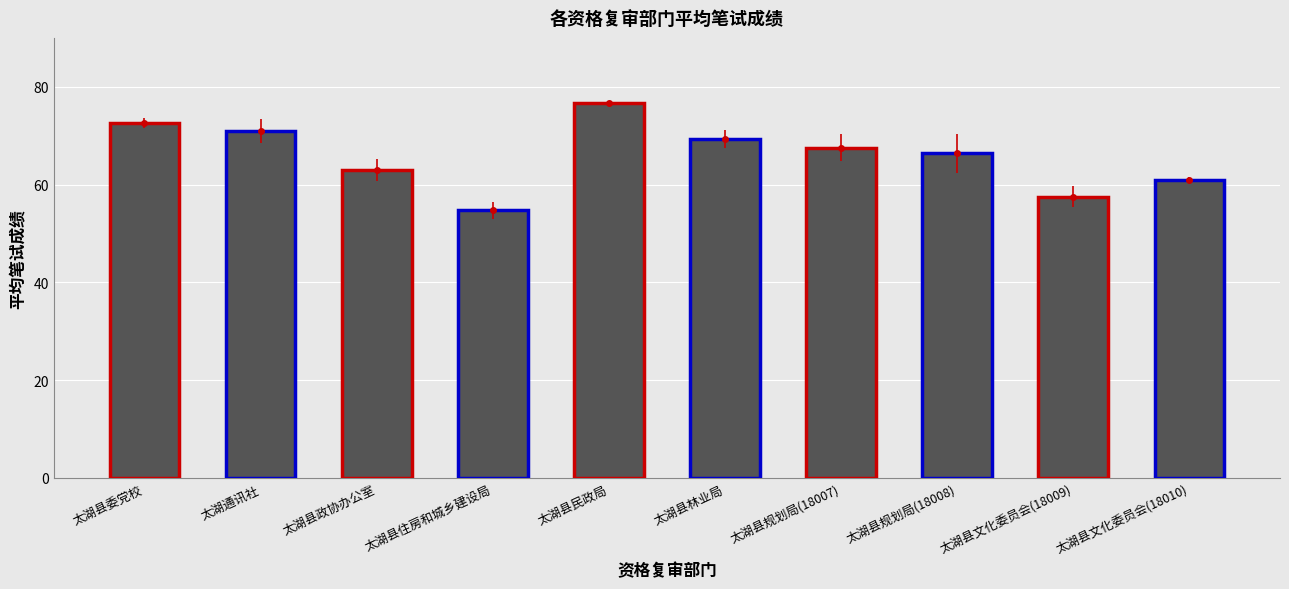

The value at 太湖县文化委员会(18010) is 40.3. True or false?

False